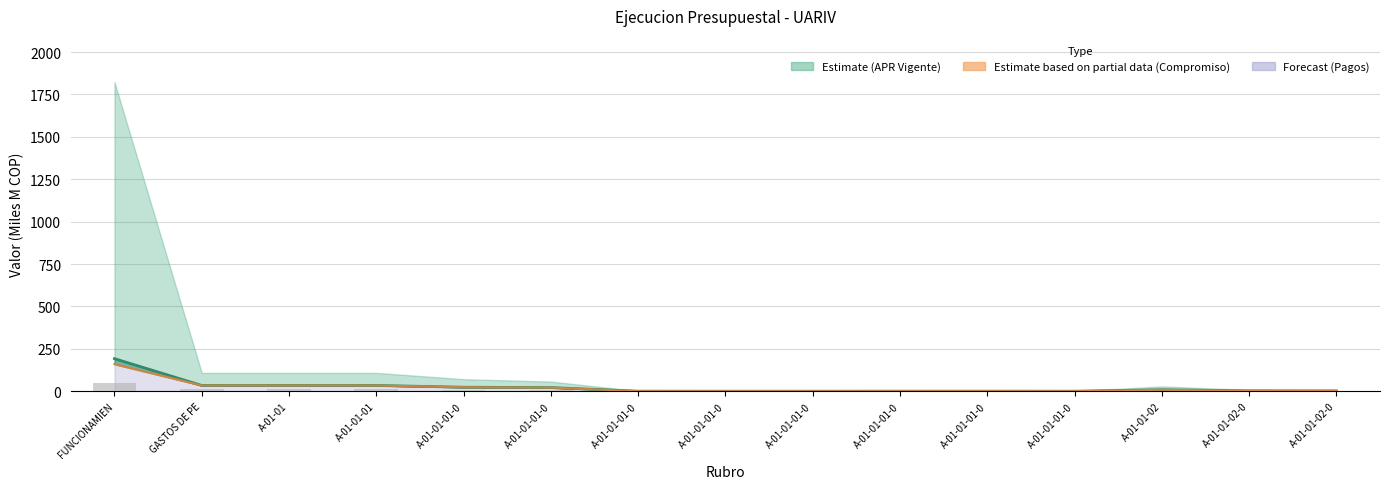

Is it true that APR_VIGENTE equals 15.1 at GASTOS DE PE?

False